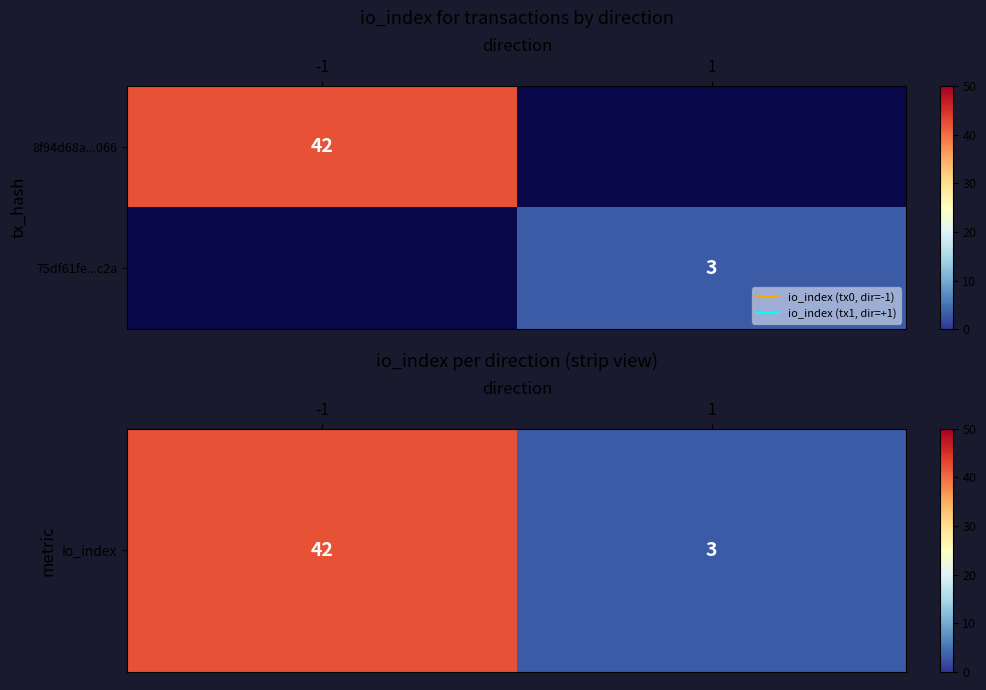

What is the highest value of the io_index series?

42.0